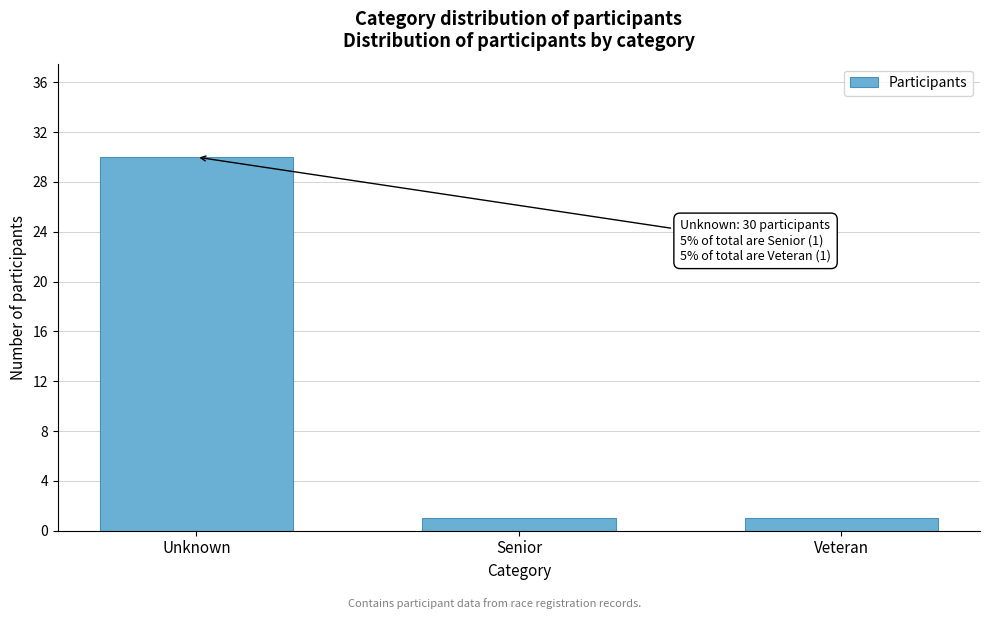

Reading left to right, transcribe all the data shown in this chart.

30	1	1